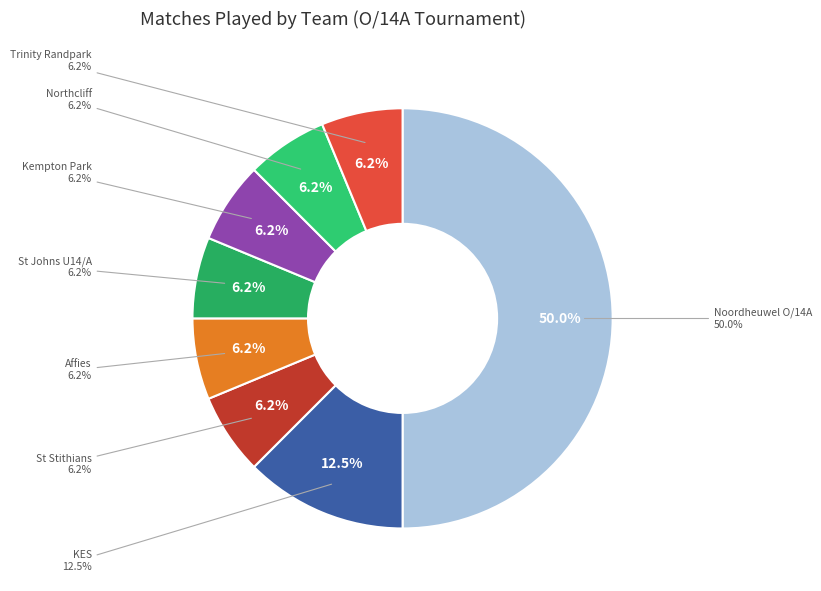

Approximately how many times larger is the value at Trinity Randpark compared to KES?

0.5